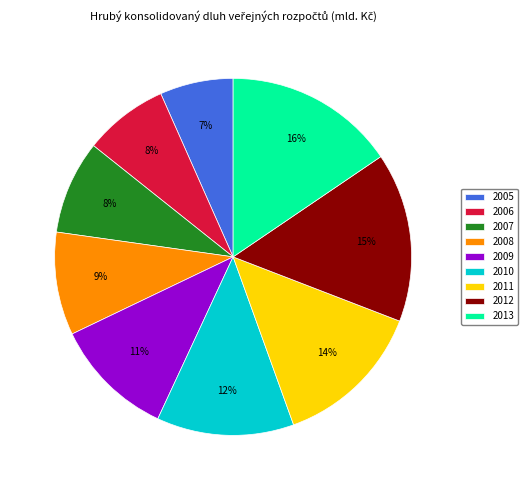

How many segments does this pie chart have?

9